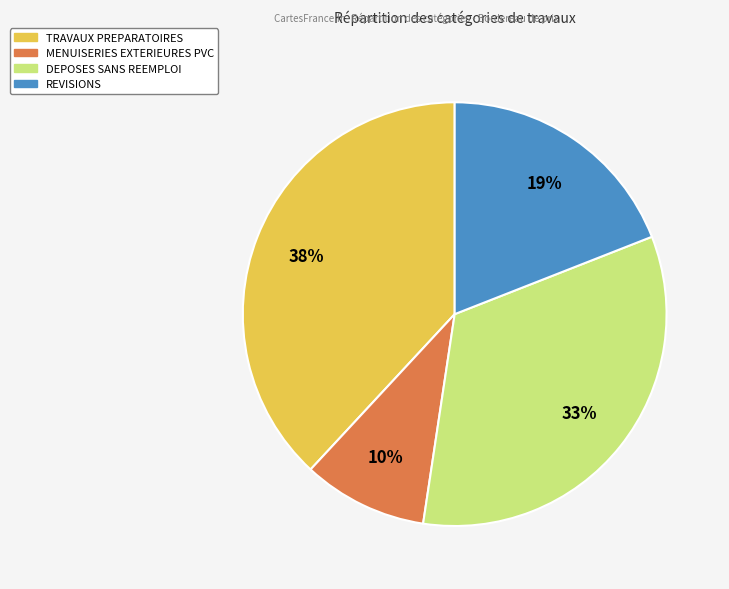

Rank the categories by value from highest to lowest.

TRAVAUX PREPARATOIRES, DEPOSES SANS REEMPLOI, REVISIONS, MENUISERIES EXTERIEURES PVC